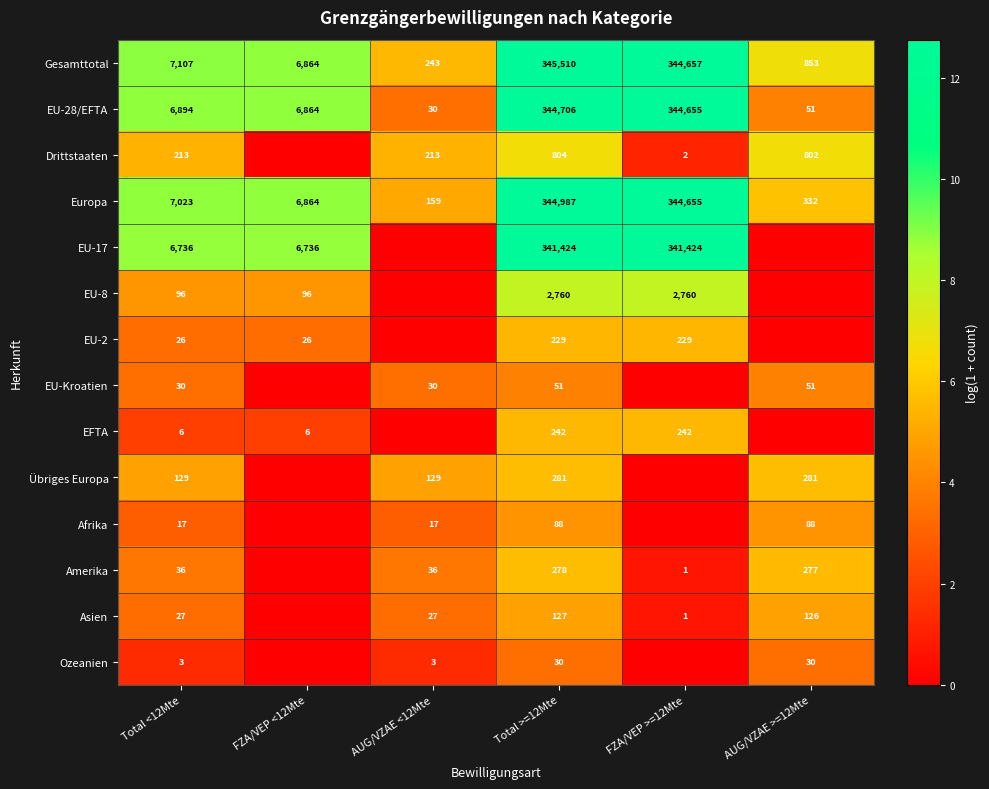

What is the minimum value for Europa?

159